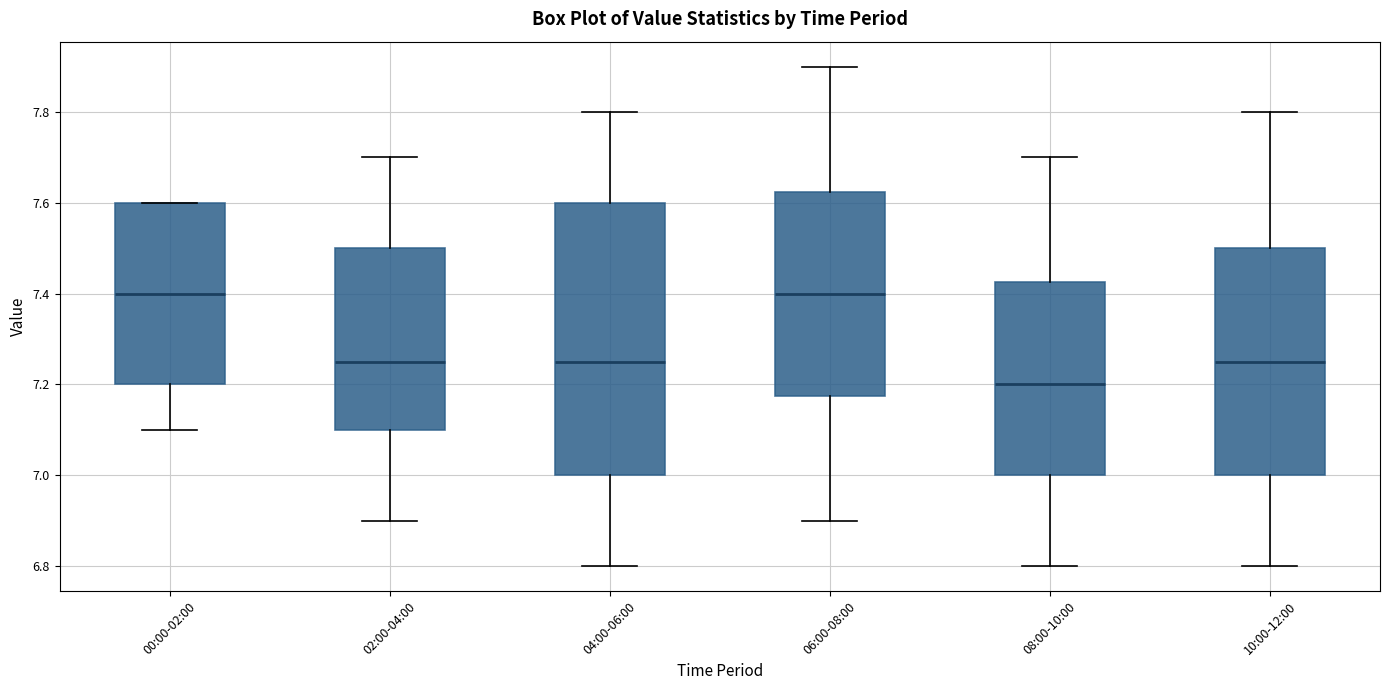

Where does the lower whisker of the box for 08:00-10:00 end on the y-axis? The values are not printed on the chart, so give them approximately, as read against the axis.

6.80